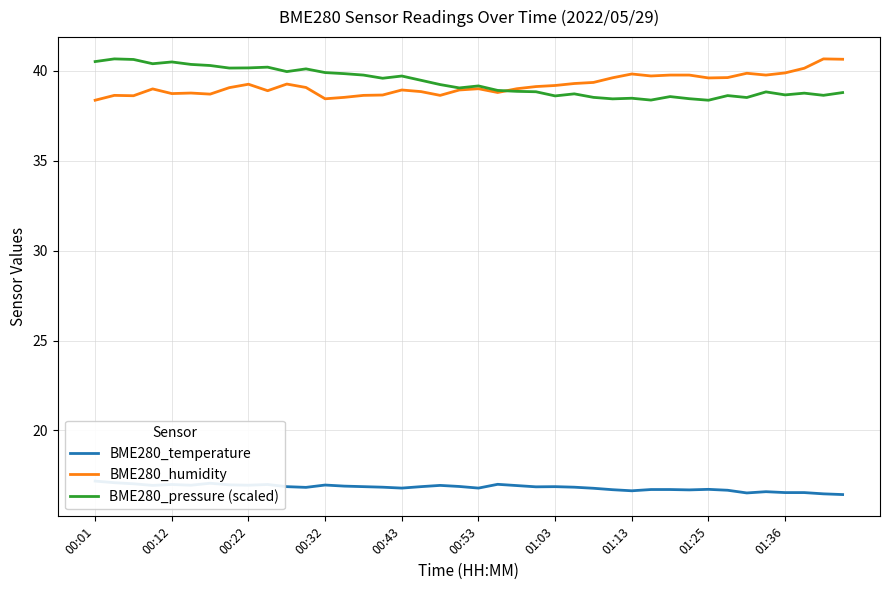

Is it true that BME280_humidity equals 14.3 at 01:03?

False